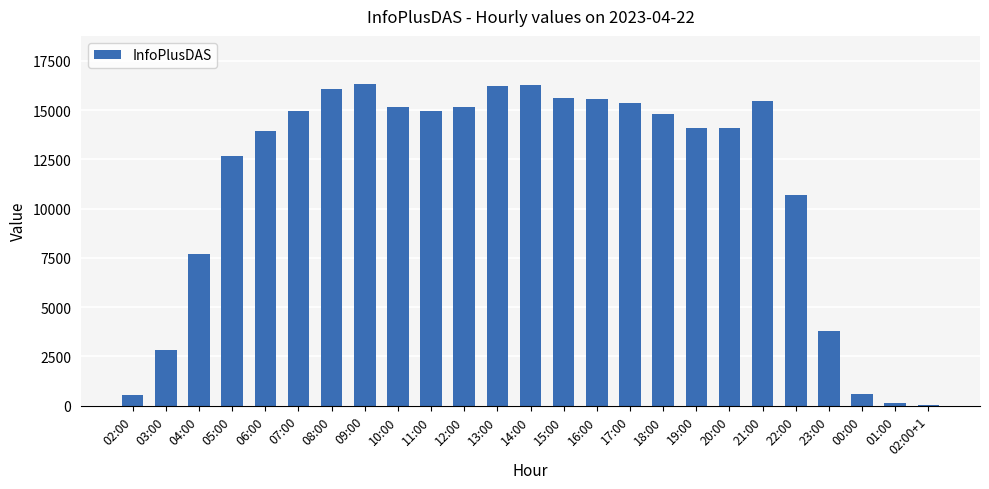

True or false: the data shows 15182 at 10:00.

True